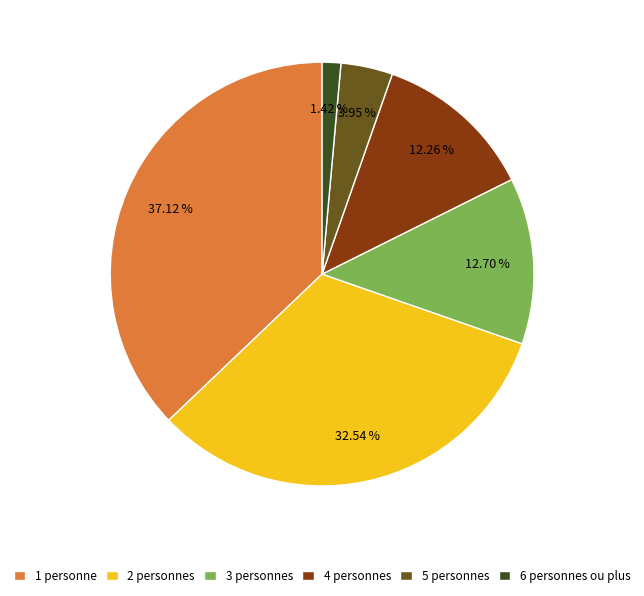

Is there any slice that represents more than half of the pie?

No